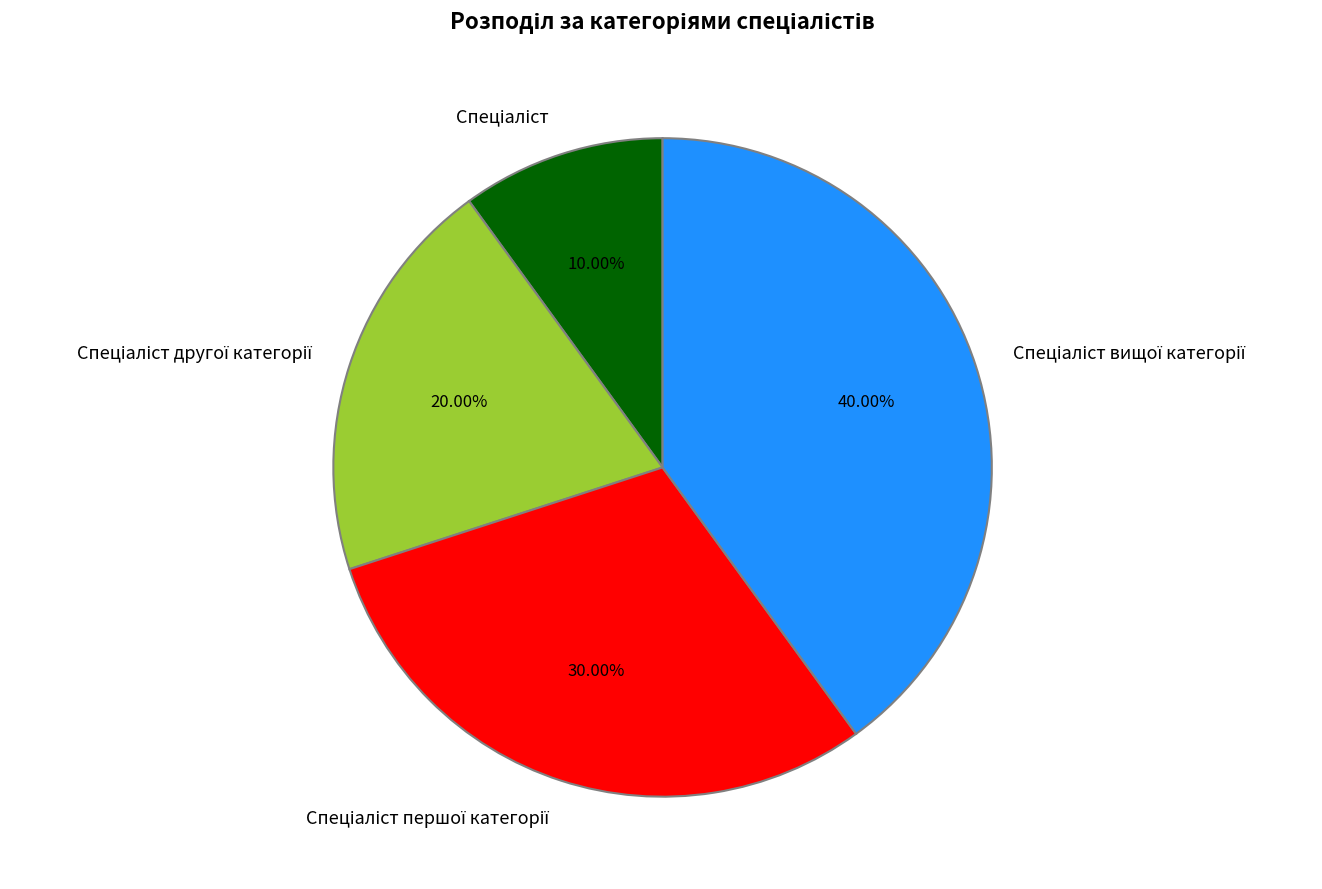

How many slices are in this pie chart?

4